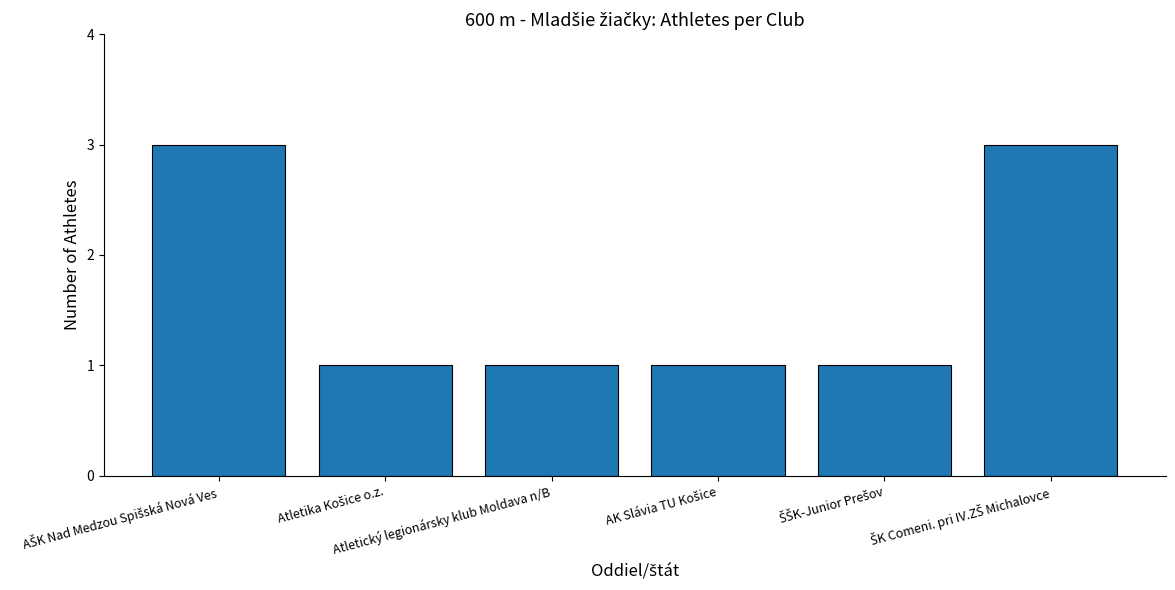

How many categories are shown in the chart?

6